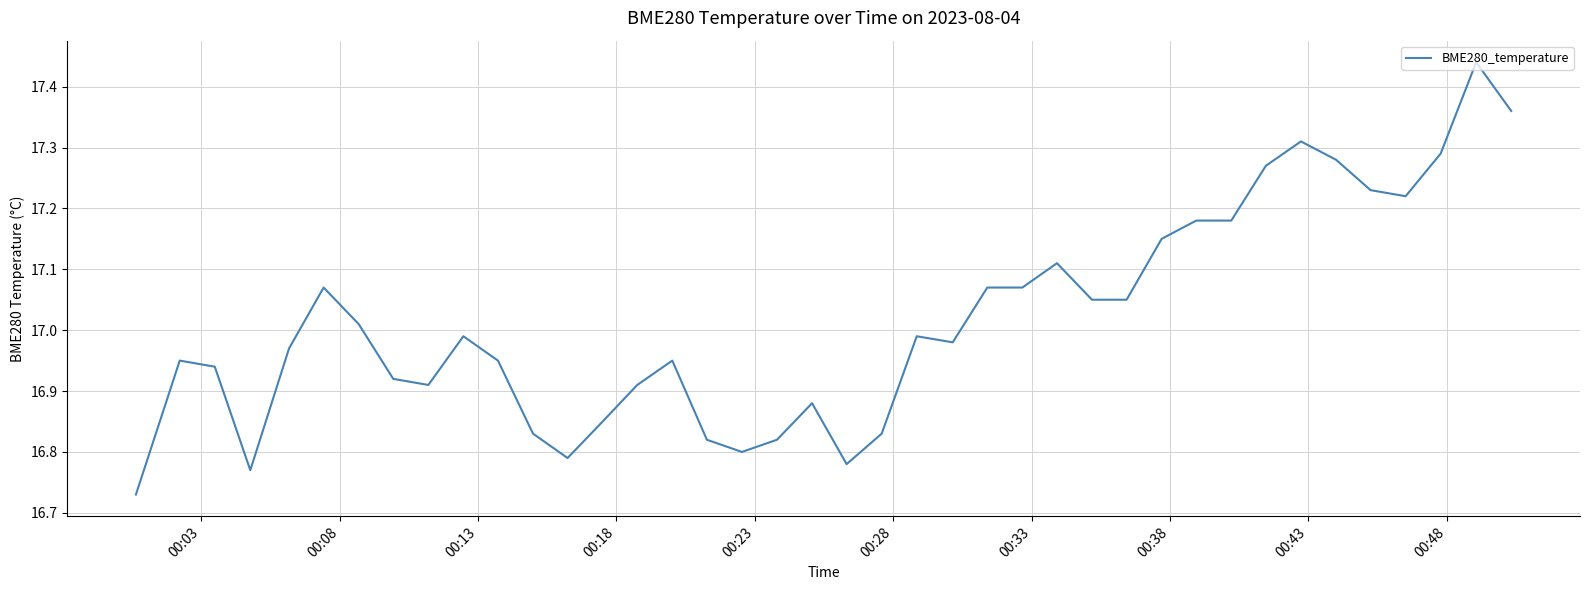

What is the difference between the maximum and minimum values?

0.7